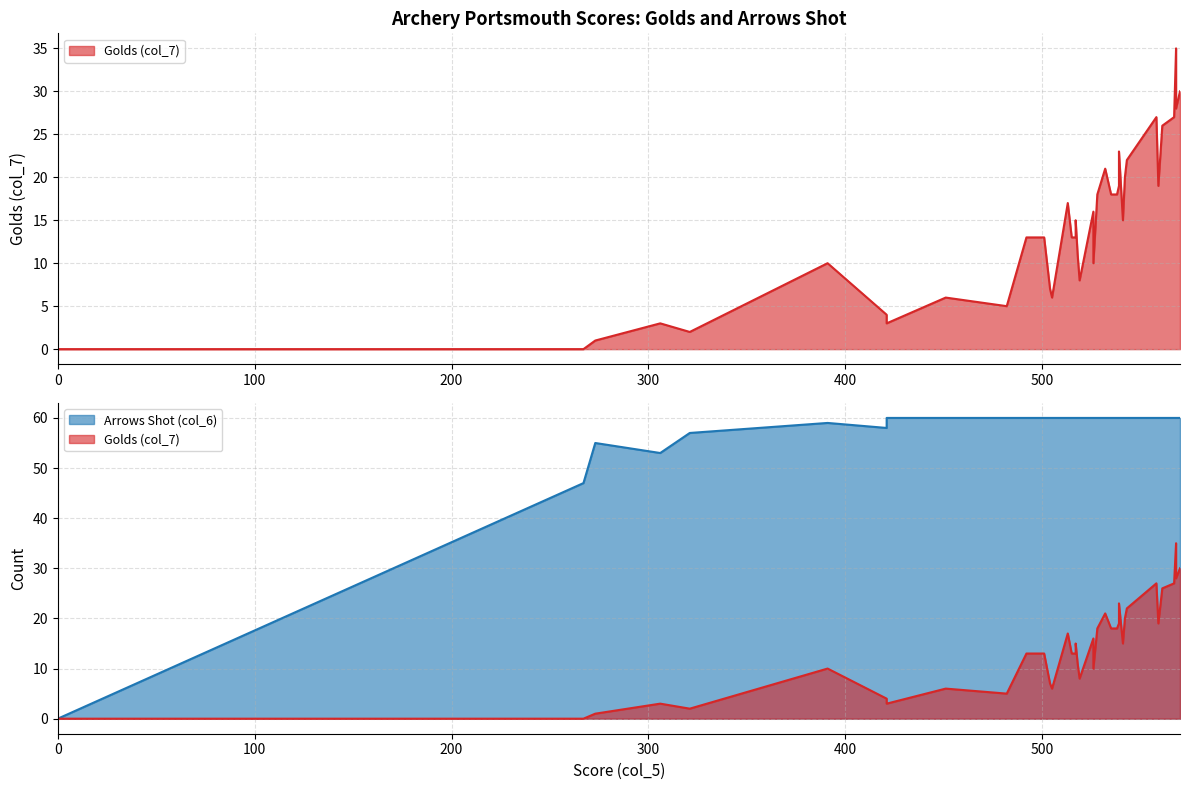

What is the difference between the highest and lowest values at 493?

47